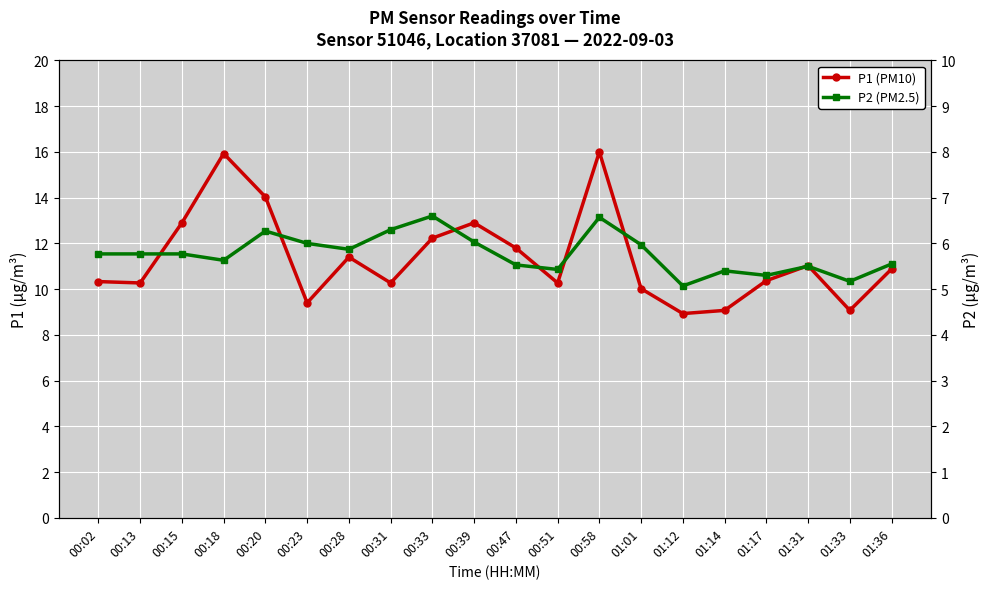

Is the value of P1 (PM10) at 01:17 greater than the value of P2 (PM2.5) at 00:51?

Yes